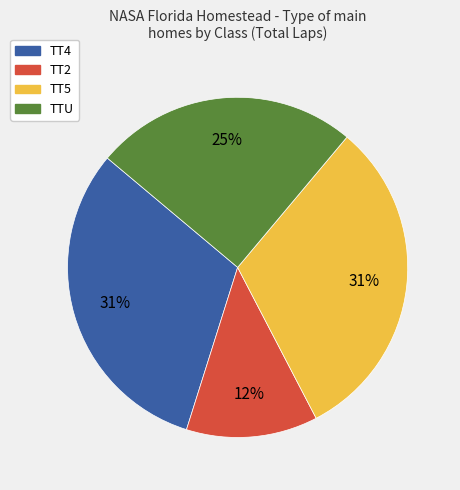

To the nearest percent, what is the average slice percentage?

25%